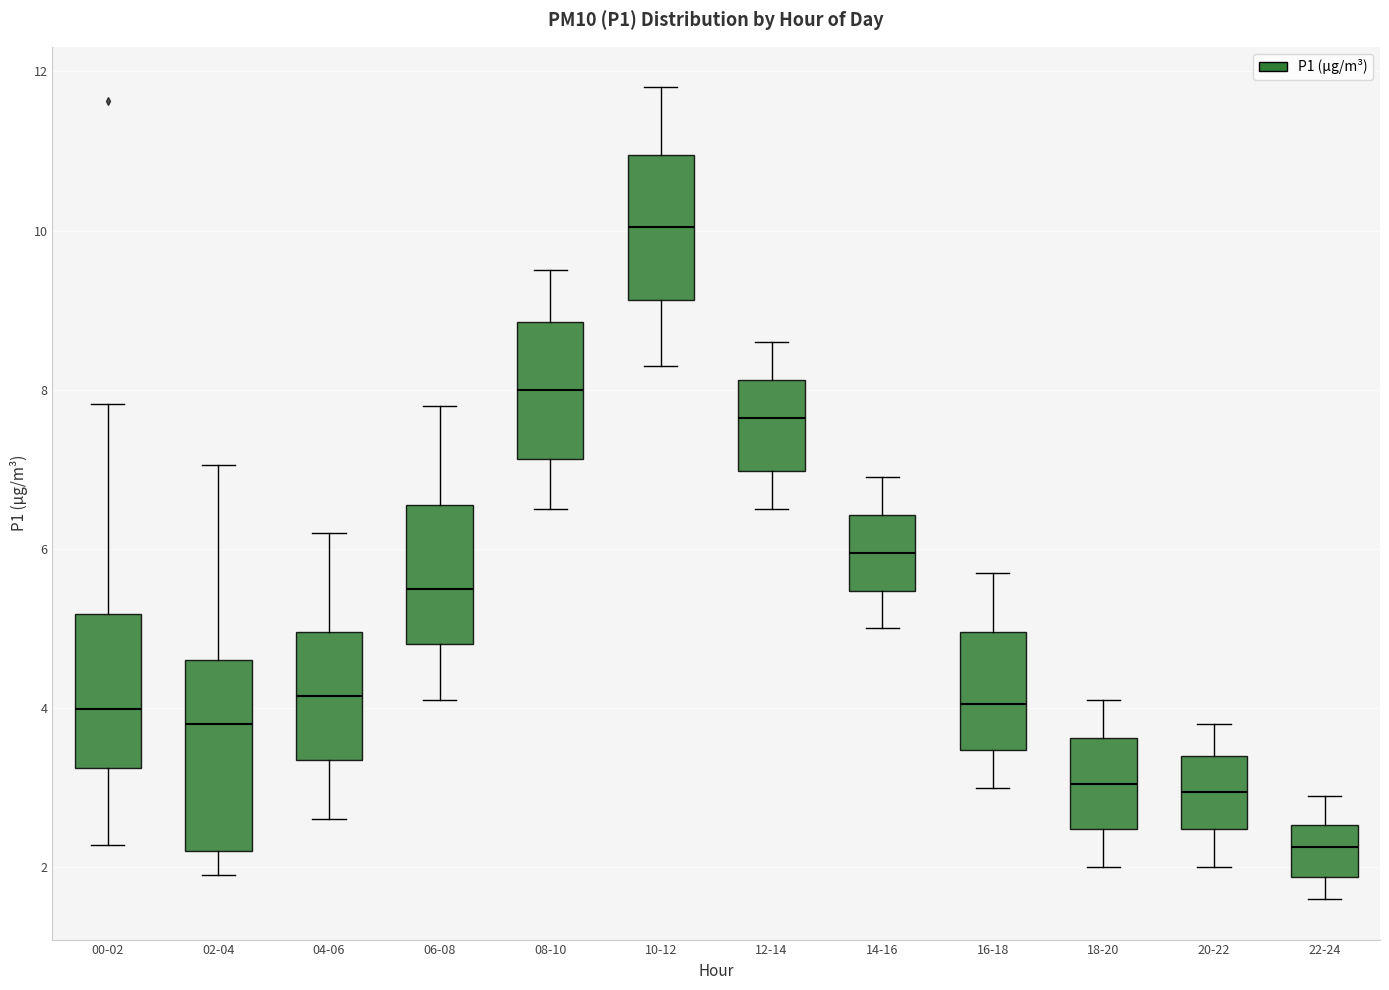

Reading left to right, read every box against the y-axis: the position of its median line, the range the box covers, and the ends of its whiskers. The values are not printed on the chart, so give them approximately, as read against the axis.

00-02: median 4.0, box 3.2 to 5.2, whiskers 2.2 to 7.8
02-04: median 3.8, box 2.2 to 4.6, whiskers 2.0 to 7.0
04-06: median 4.2, box 3.4 to 5.0, whiskers 2.6 to 6.2
06-08: median 5.6, box 4.8 to 6.6, whiskers 4.2 to 7.8
08-10: median 8.0, box 7.2 to 8.8, whiskers 6.6 to 9.6
10-12: median 10.0, box 9.2 to 11.0, whiskers 8.4 to 11.8
12-14: median 7.6, box 7.0 to 8.2, whiskers 6.6 to 8.6
14-16: median 6.0, box 5.4 to 6.4, whiskers 5.0 to 7.0
16-18: median 4.0, box 3.4 to 5.0, whiskers 3.0 to 5.8
18-20: median 3.0, box 2.4 to 3.6, whiskers 2.0 to 4.2
20-22: median 3.0, box 2.4 to 3.4, whiskers 2.0 to 3.8
22-24: median 2.2, box 1.8 to 2.6, whiskers 1.6 to 3.0